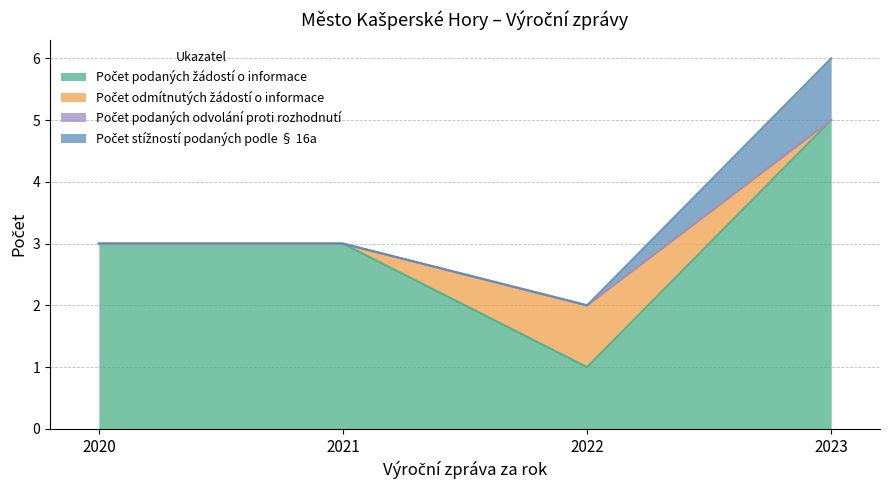

Does the chart display data point markers on the line(s)?

No